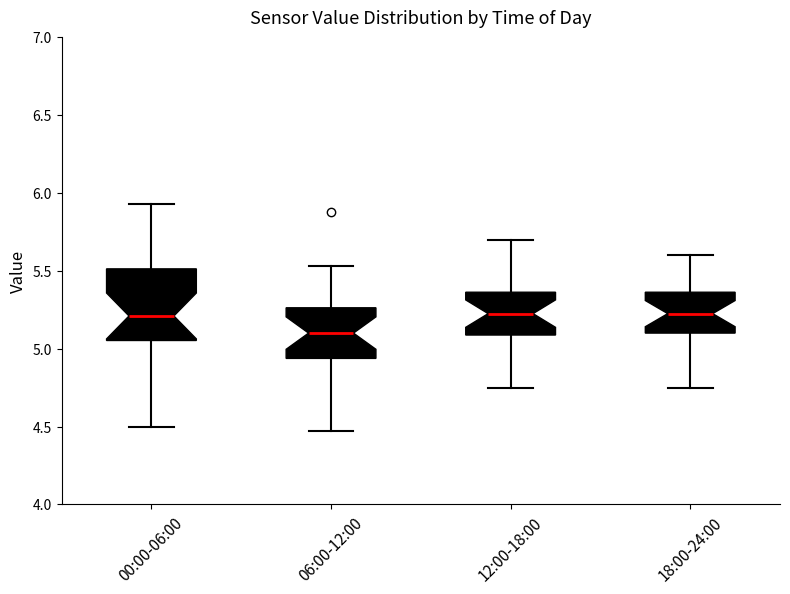

Where is the upper edge of the box for 12:00-18:00 on the y-axis? The values are not printed on the chart, so give them approximately, as read against the axis.

5.35